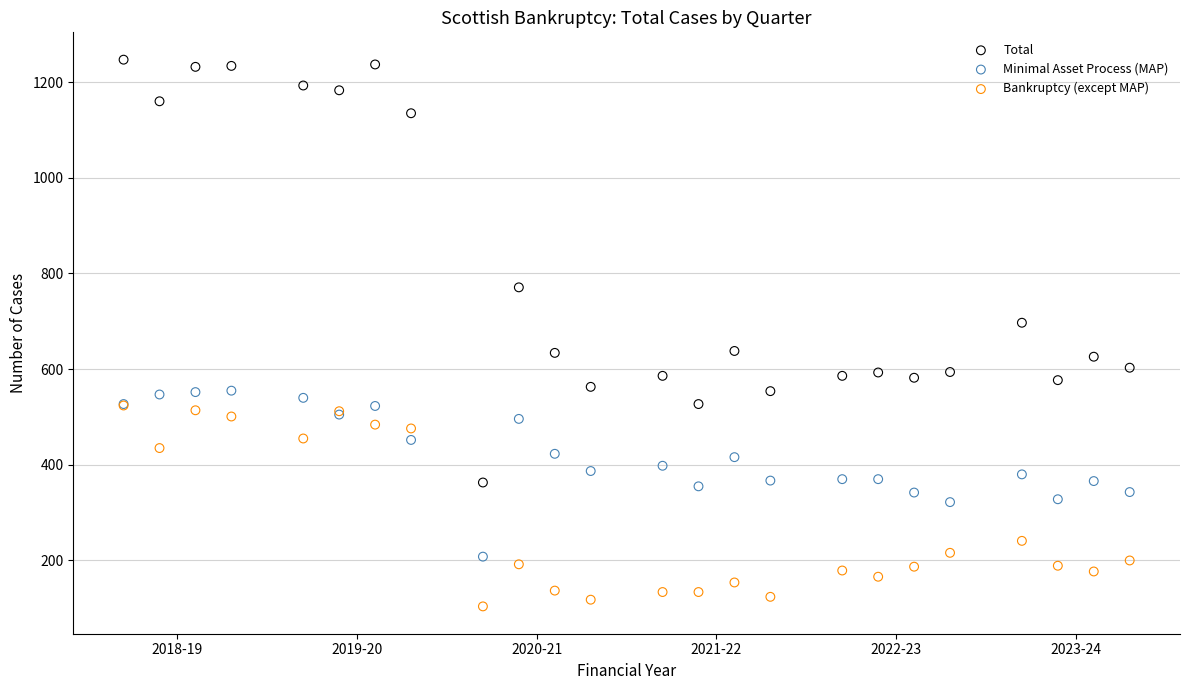

Which series contains the lowest Y value?

Bankruptcy (except MAP)